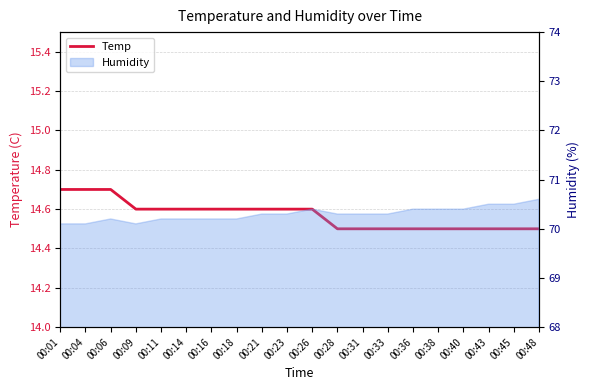

What is the minimum value shown in the chart?

14.5